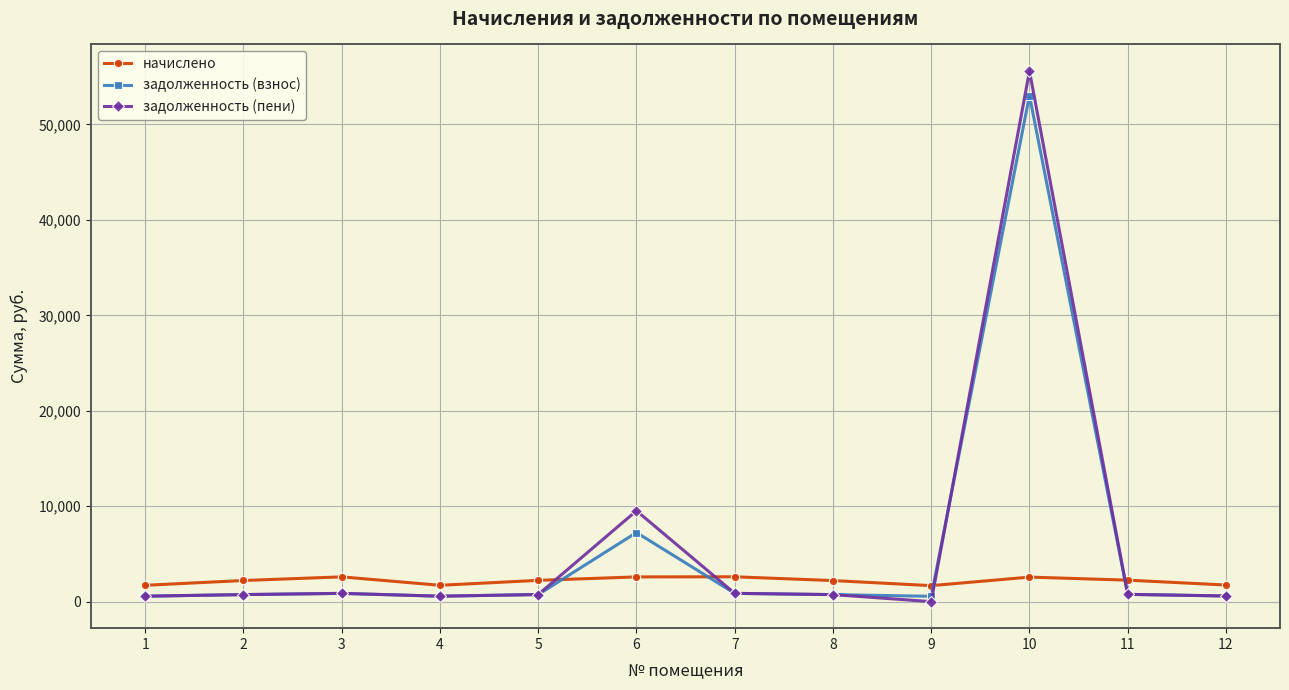

What is the maximum value shown in the chart?

55598.8